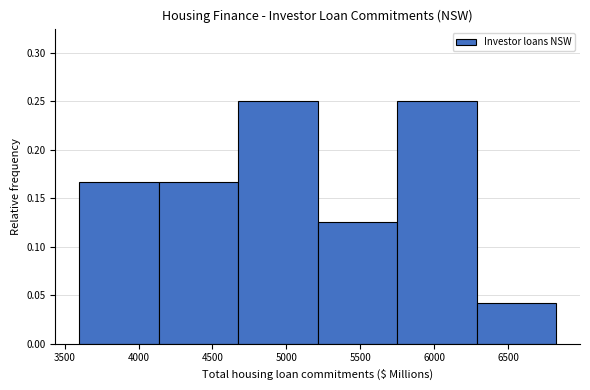

Reading left to right, list every bar in this chart as the range it spans on the x-axis followed by its height. Neither the bar edges nor the heights are printed on the chart, so give them approximately, as read against the axes.

3600 to 4150: 0.165
4150 to 4650: 0.165
4650 to 5200: 0.250
5200 to 5750: 0.125
5750 to 6300: 0.250
6300 to 6850: 0.040